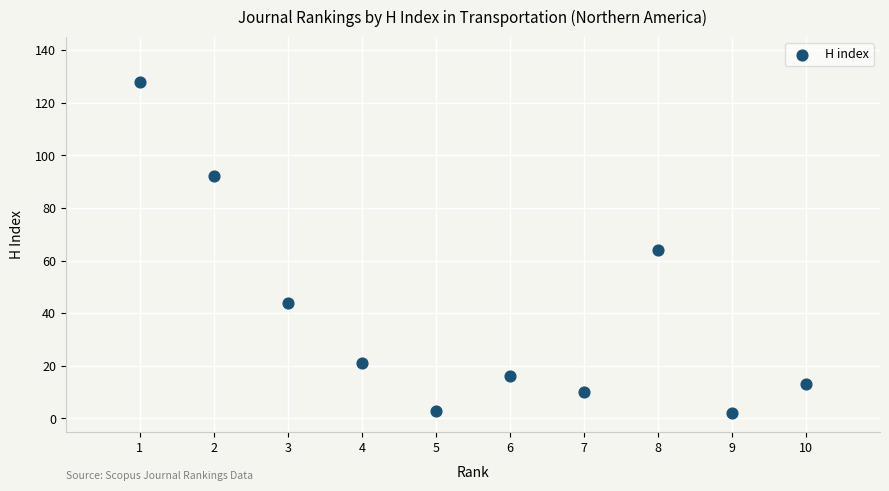

What is the range of X values (max minus min)?

9